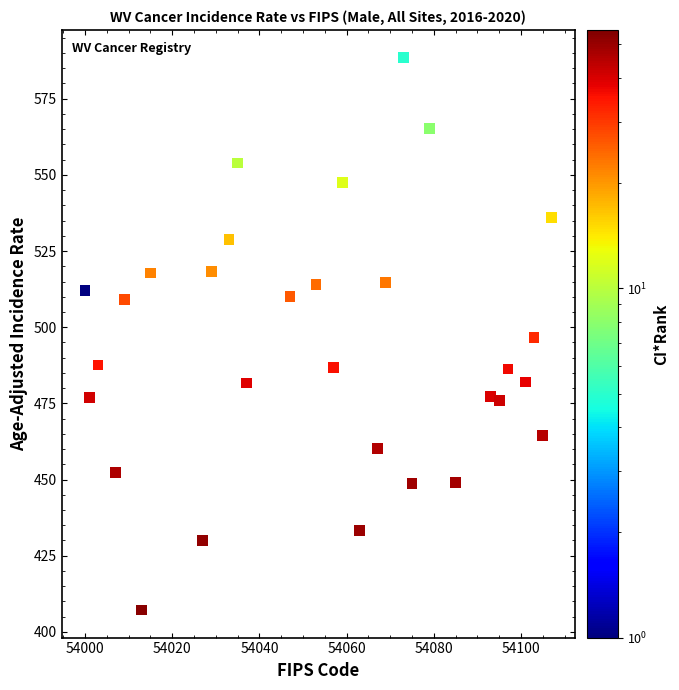

What is the range of Y values (max minus min)?

181.3